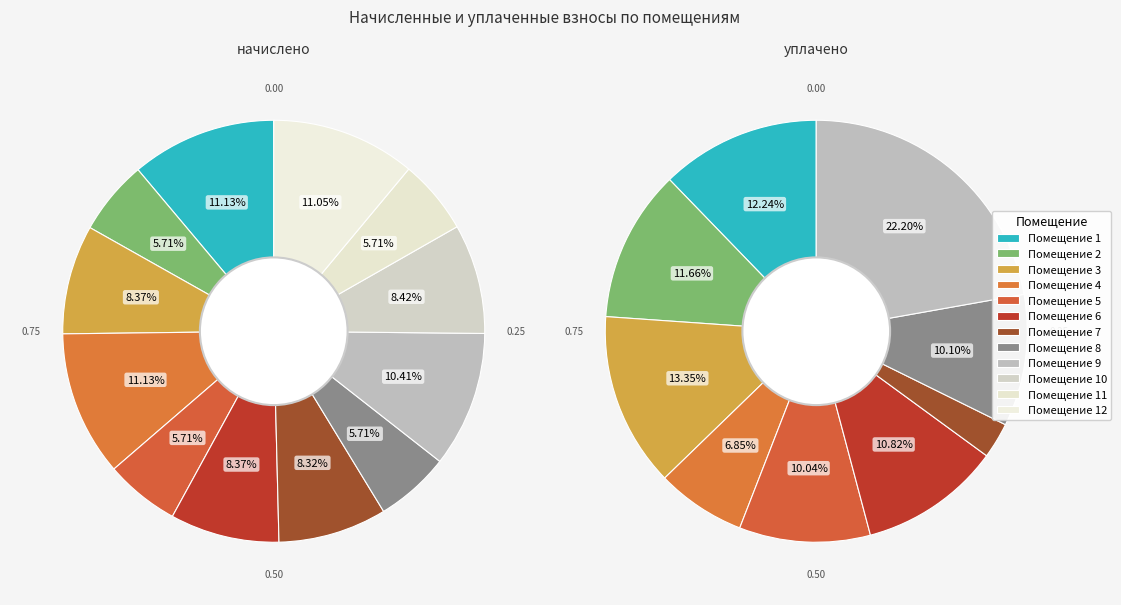

How much of the chart is everything except 10?

91.6%